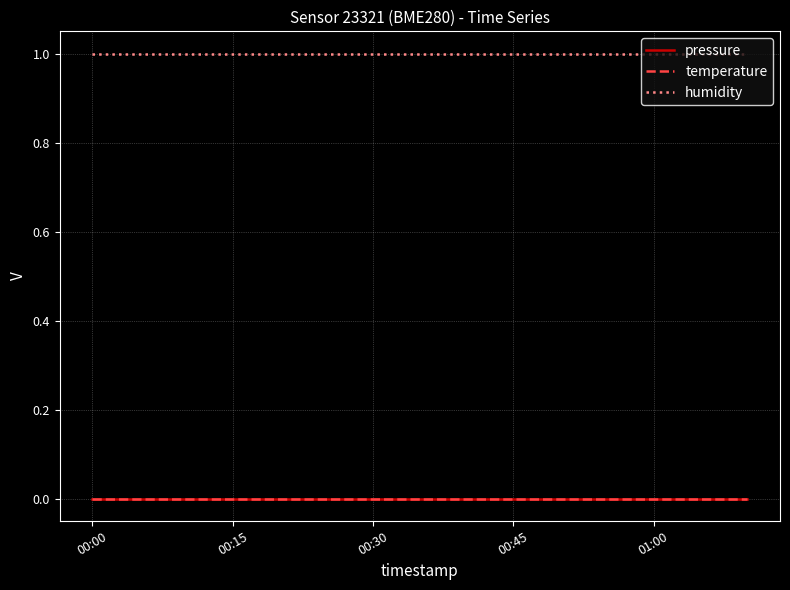

Is this an area chart (filled region under the line)?

No